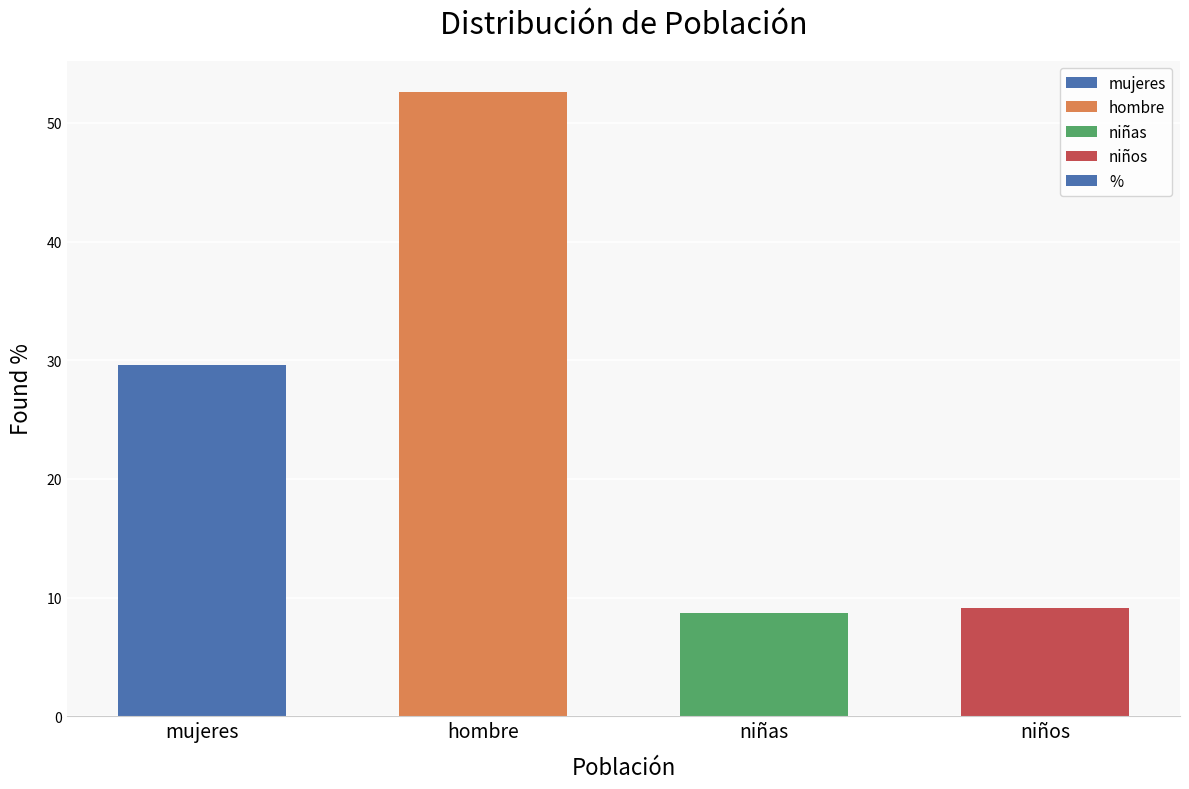

What is the sum of the values at niños and hombre?

61.7